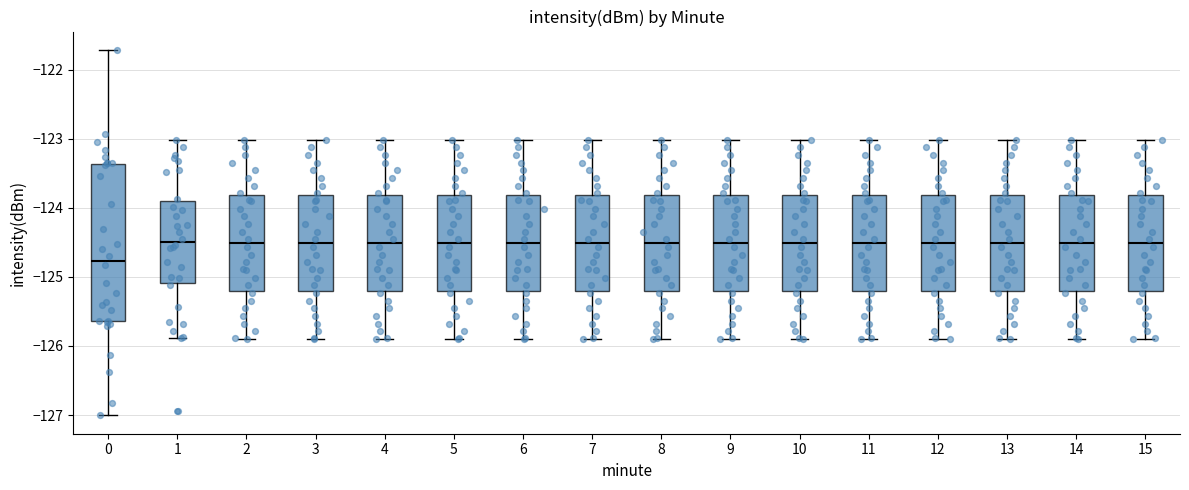

Which box is the tallest, from its lower edge to its upper edge?

0